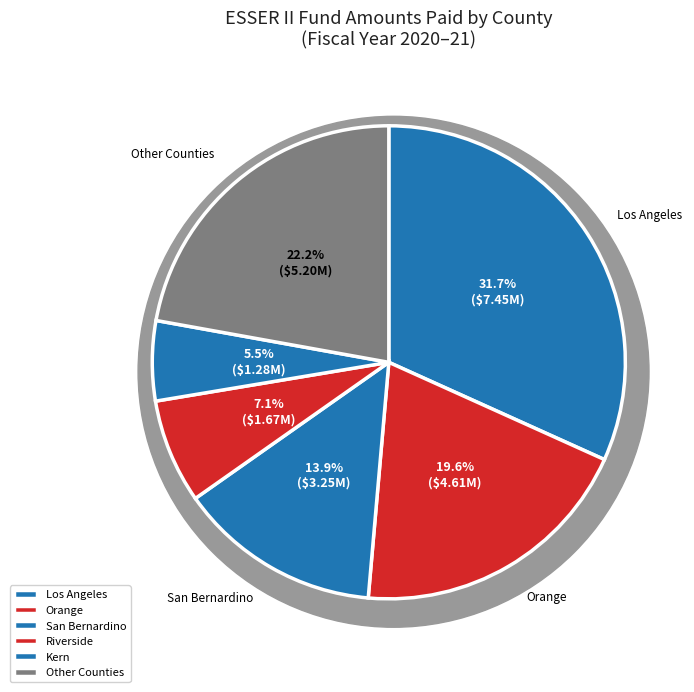

Is it true that Madera is 10% of the pie?

False